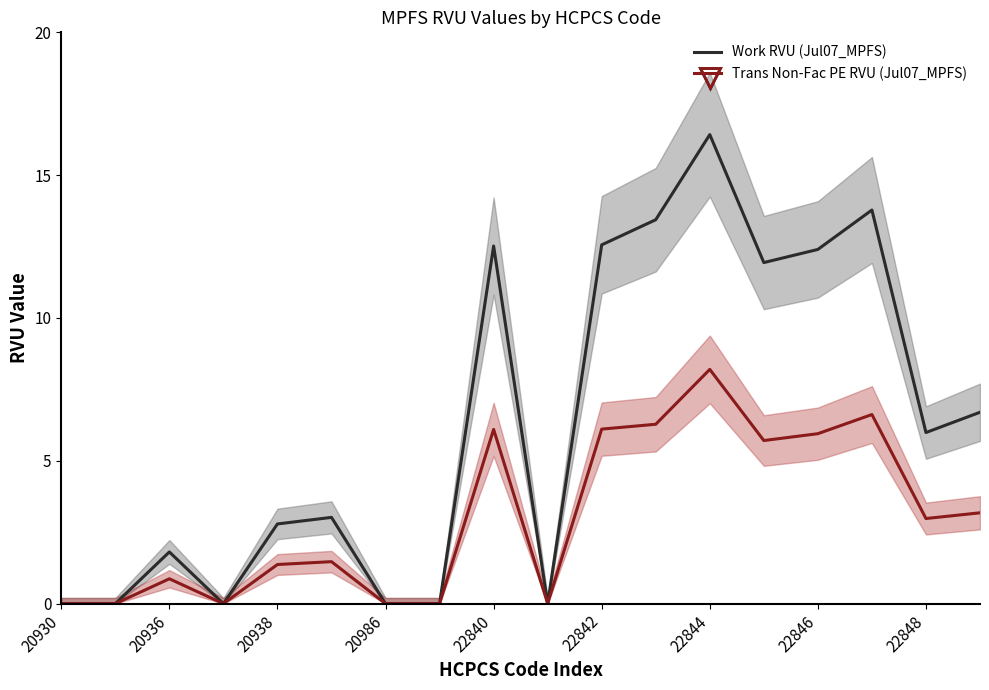

What is the difference between the maximum and minimum values in the Work RVU (Jul07_MPFS) series?

16.4